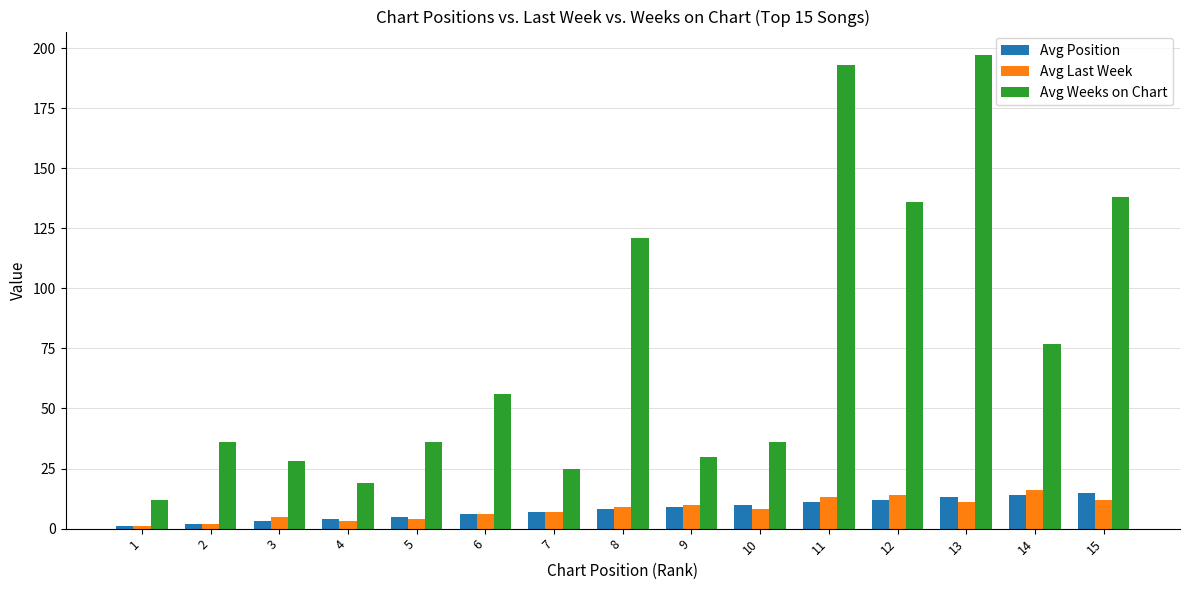

Is the value of Avg Weeks on Chart at 11 greater than the value of Avg Last Week at 14?

Yes